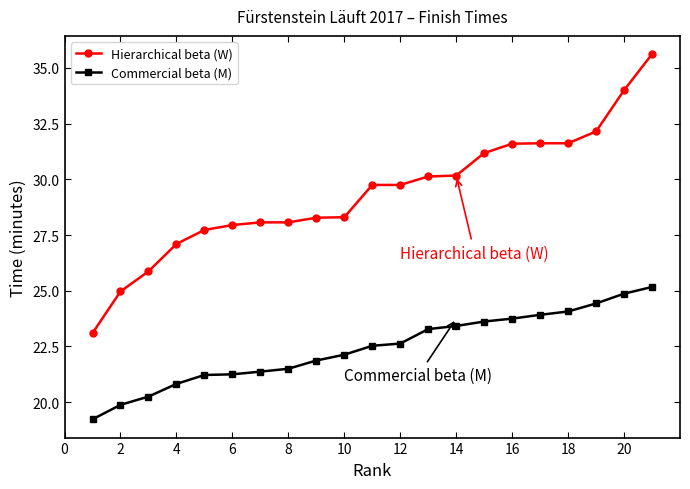

Which series has the largest total across all categories?

Hierarchical beta (W)